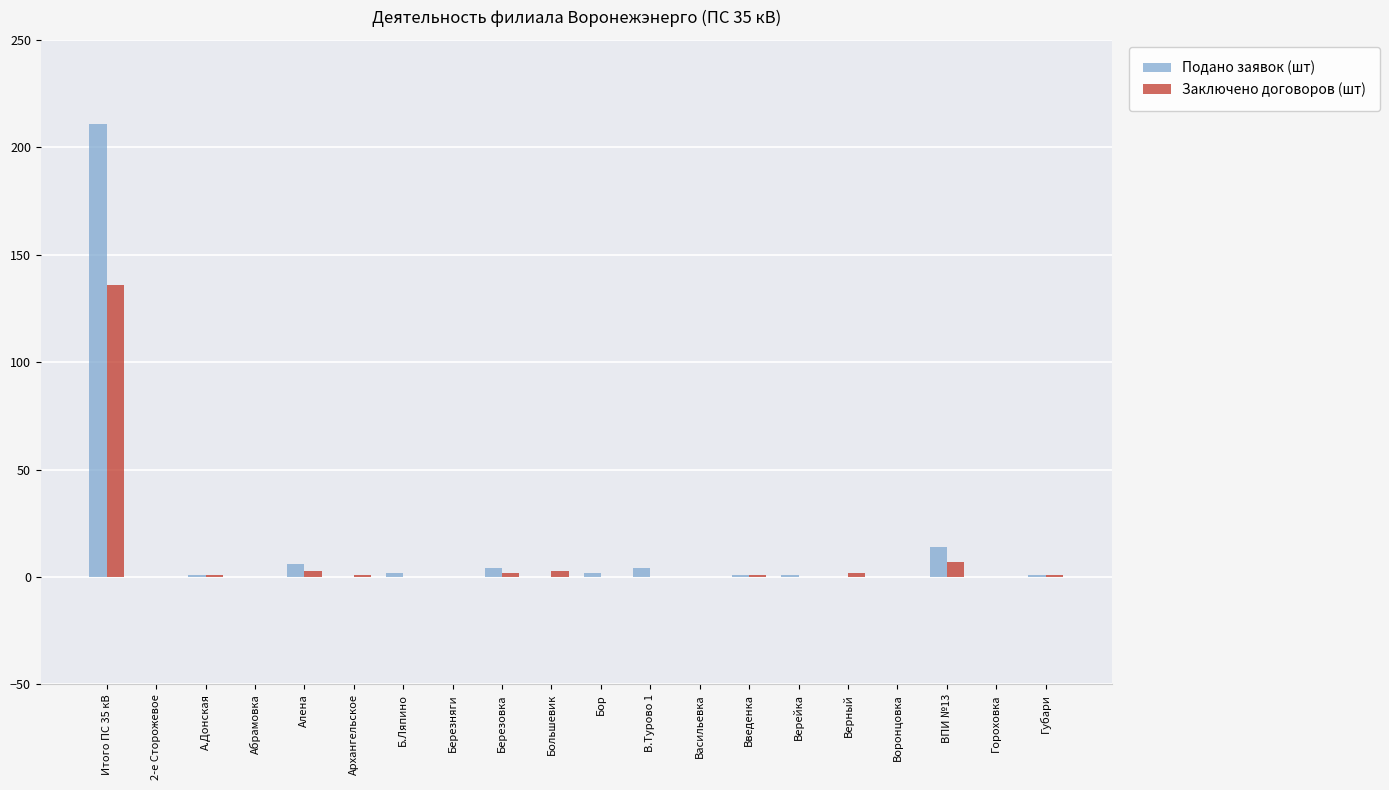

At which category is the sum across all series the highest?

Итого ПС 35 кВ